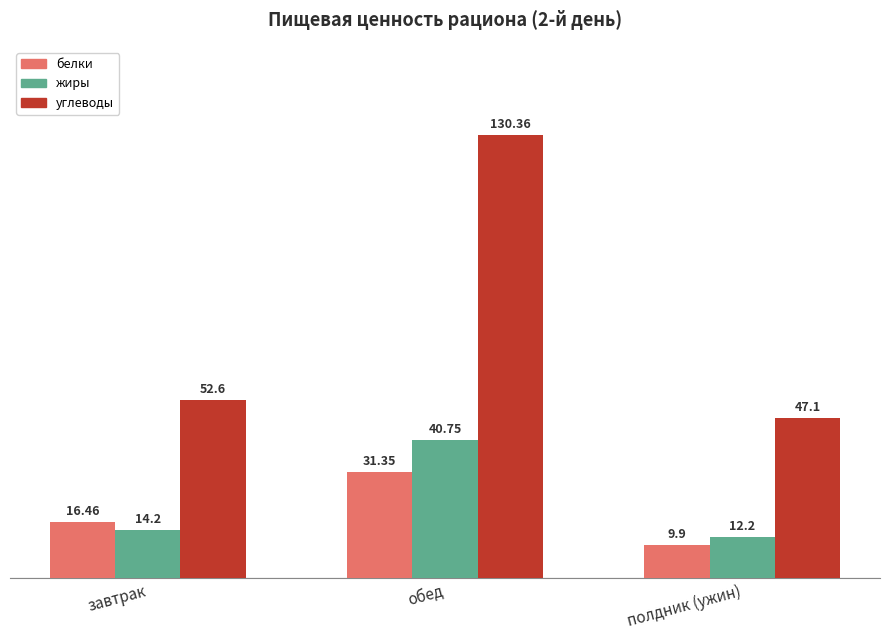

What is the label of the 3rd bar from the left?

полдник (ужин)